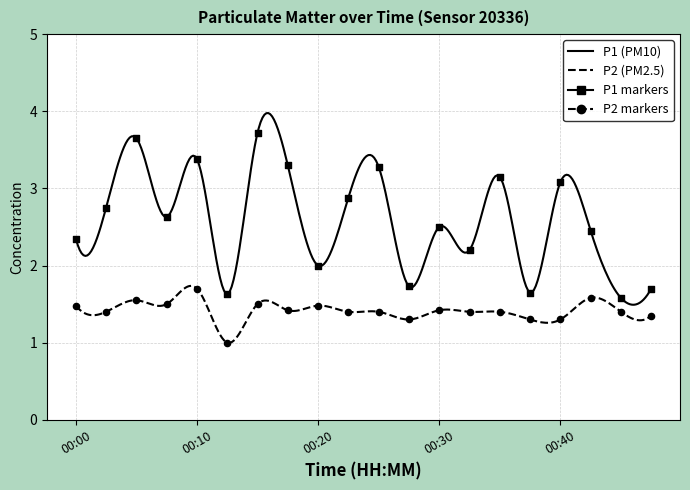

Which series contains the lowest Y value?

P2